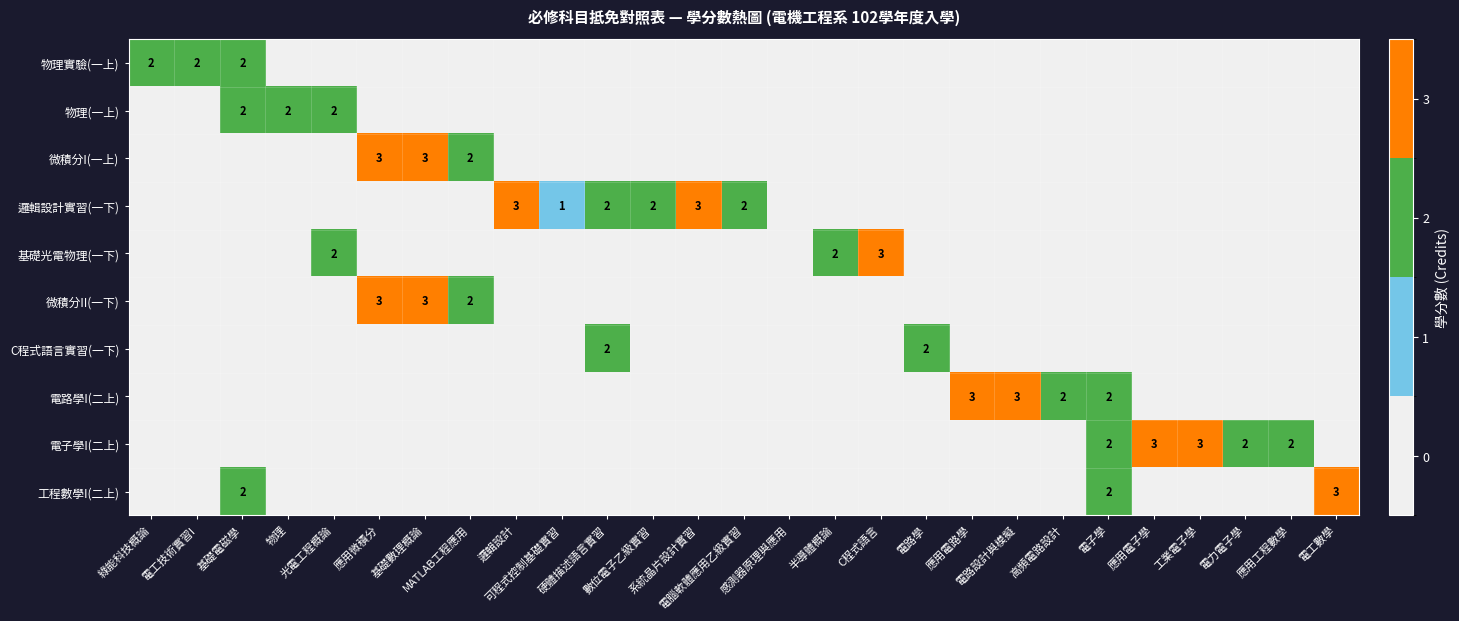

Is the value of 邏輯設計實習(一下) at 電力電子學 greater than the value of 微積分II(一下) at 應用電路學?

No